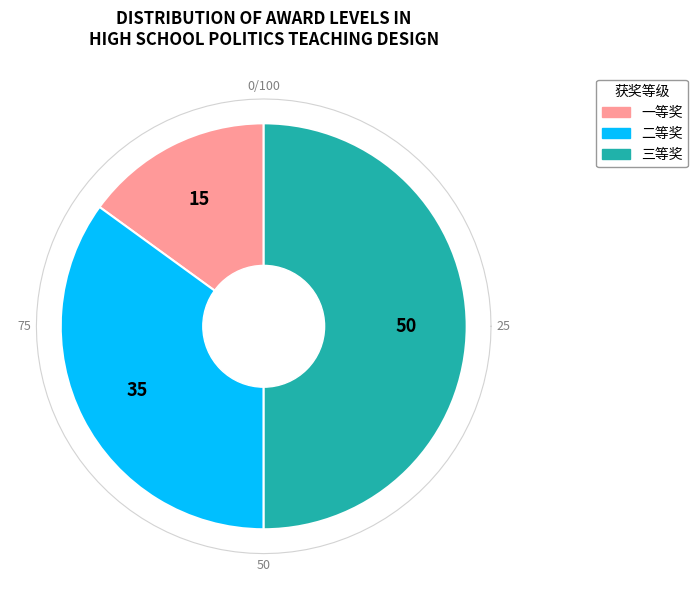

Does 三等奖 account for over 50% of the chart?

No